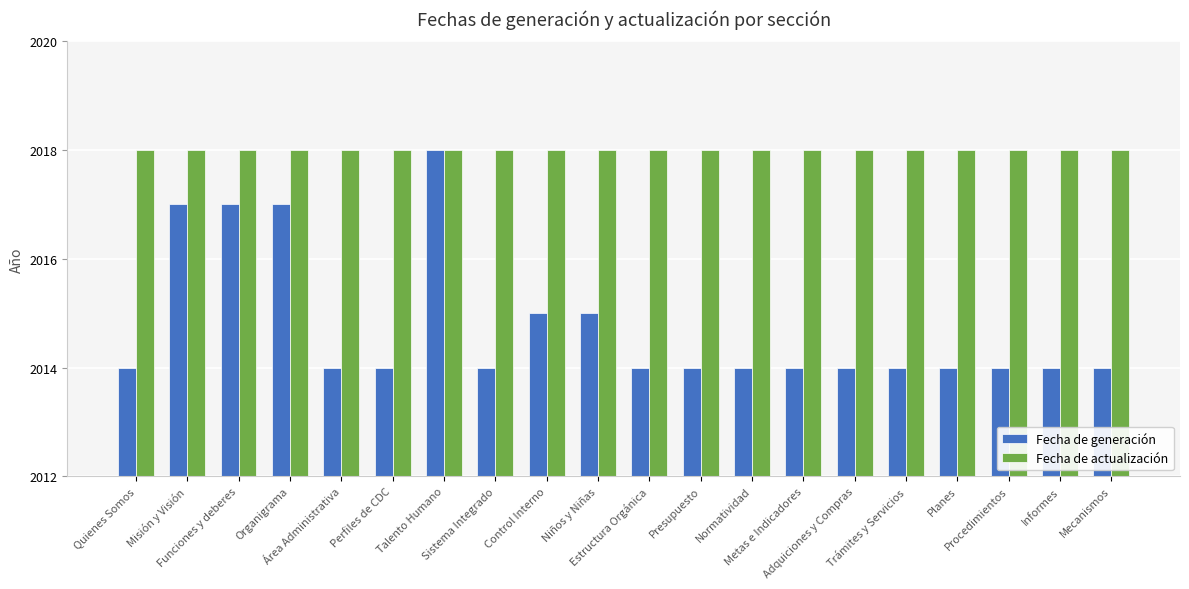

How many groups of bars are there?

20